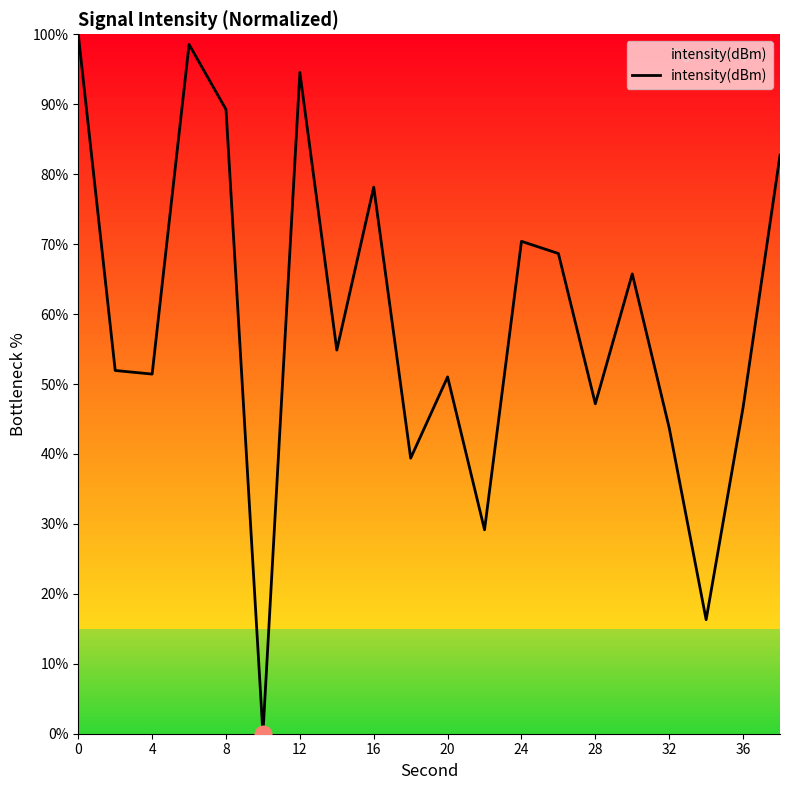

What is the maximum value shown in the chart?

100.0